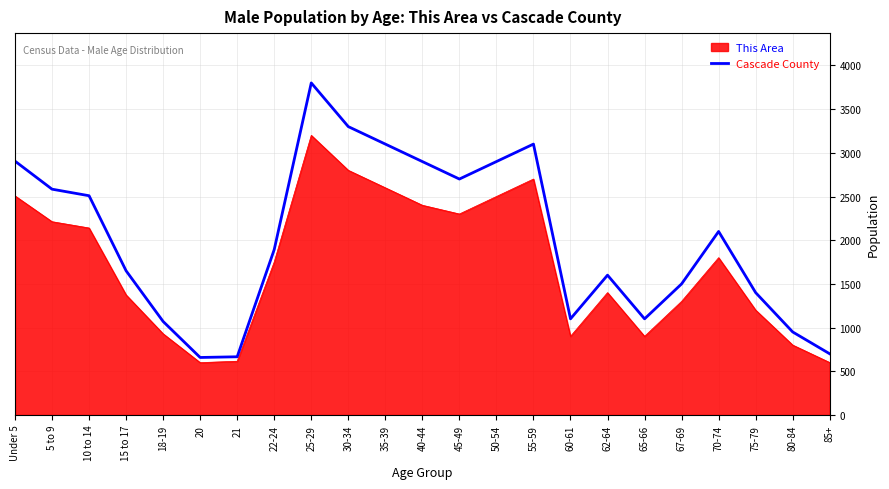

List the series in order of their overall mean, highest first.

Cascade County, This Area